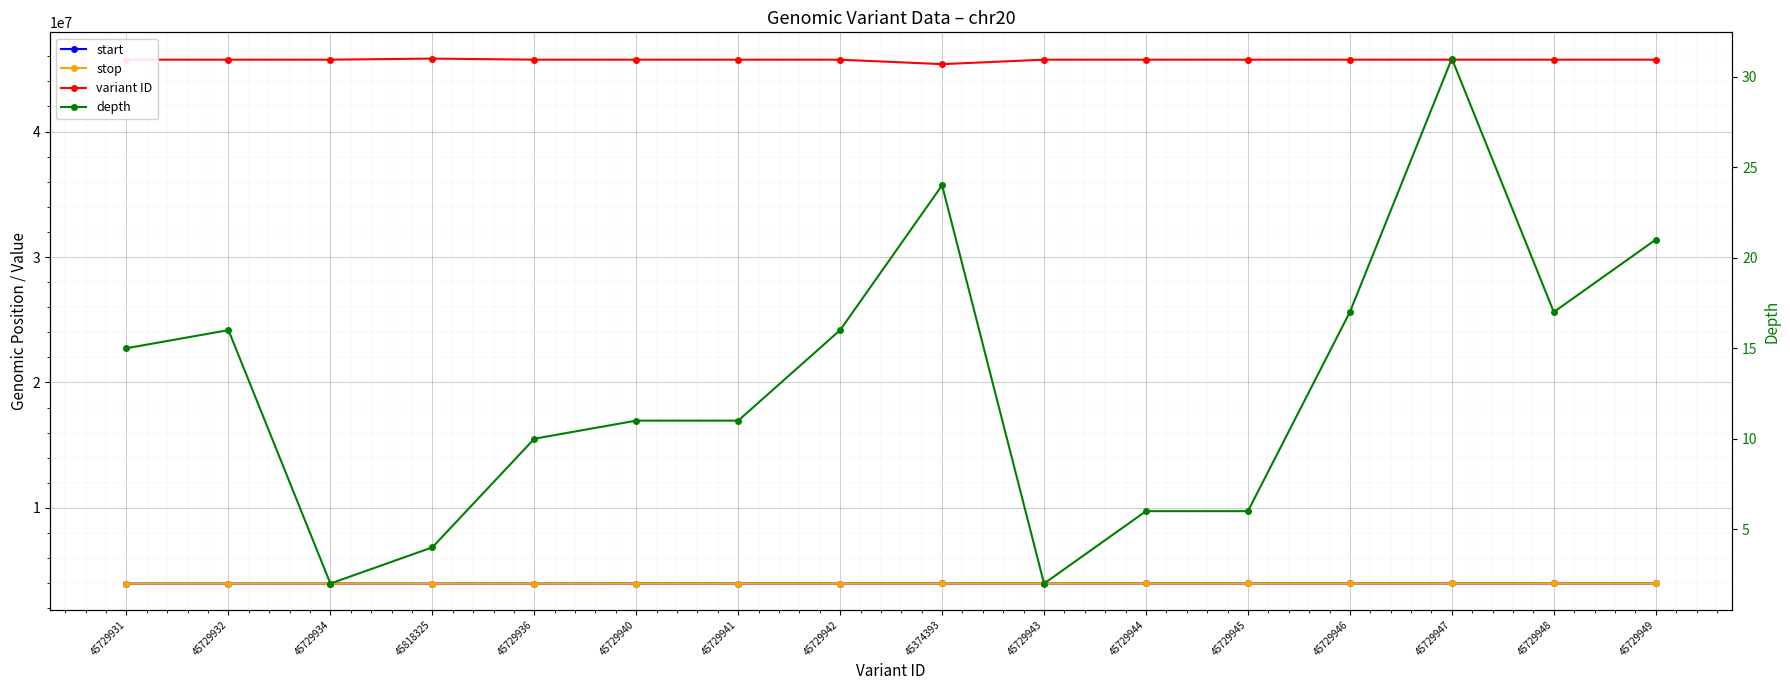

What is the label of the 2nd point from the right?

45729948